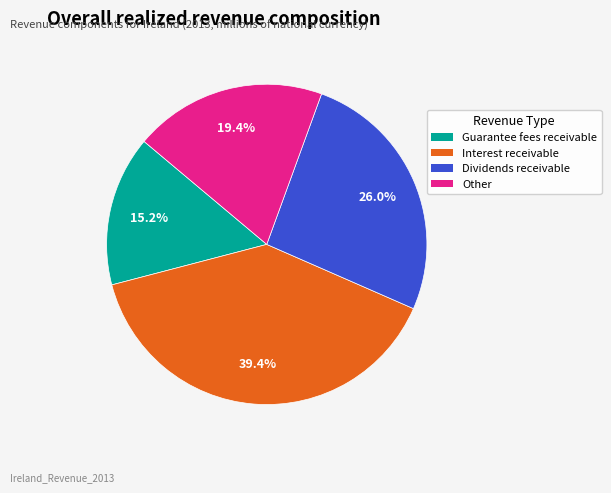

What percentage is the Other slice, to the nearest percent?

19%